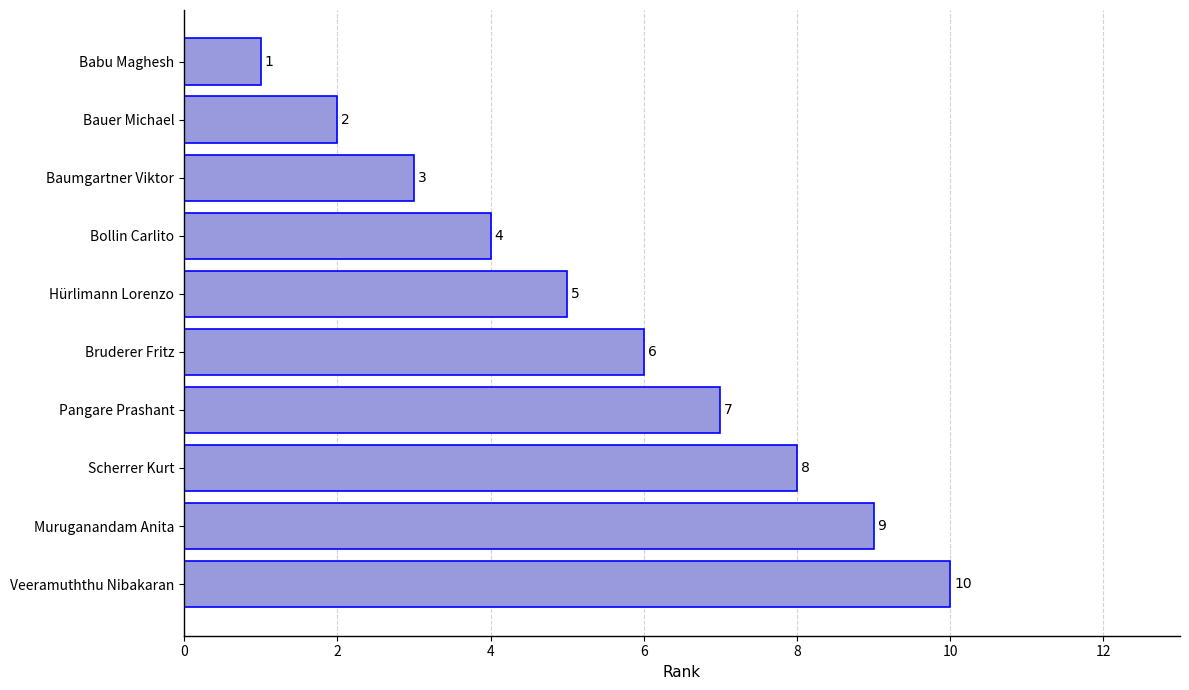

How many values are below 6?

5